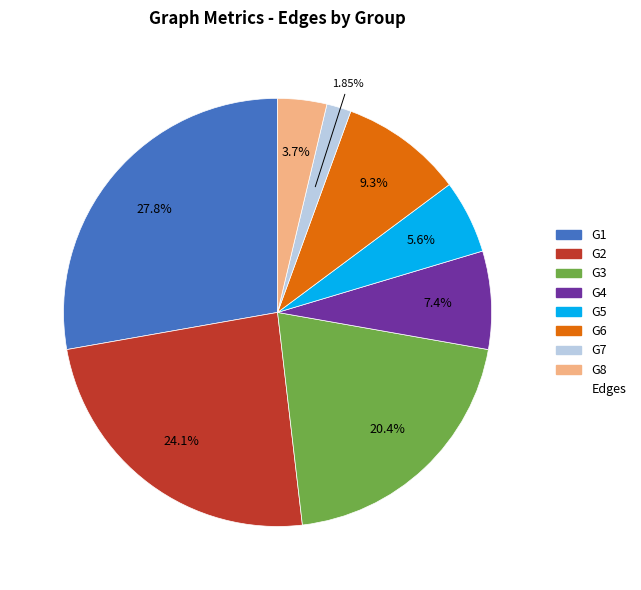

Count the number of slices in the pie.

8